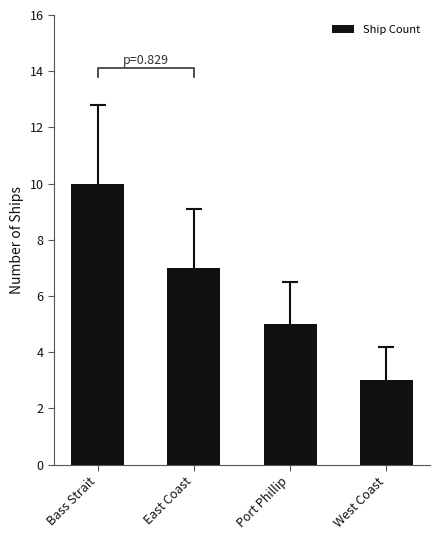

Read the value at Port Phillip.

5